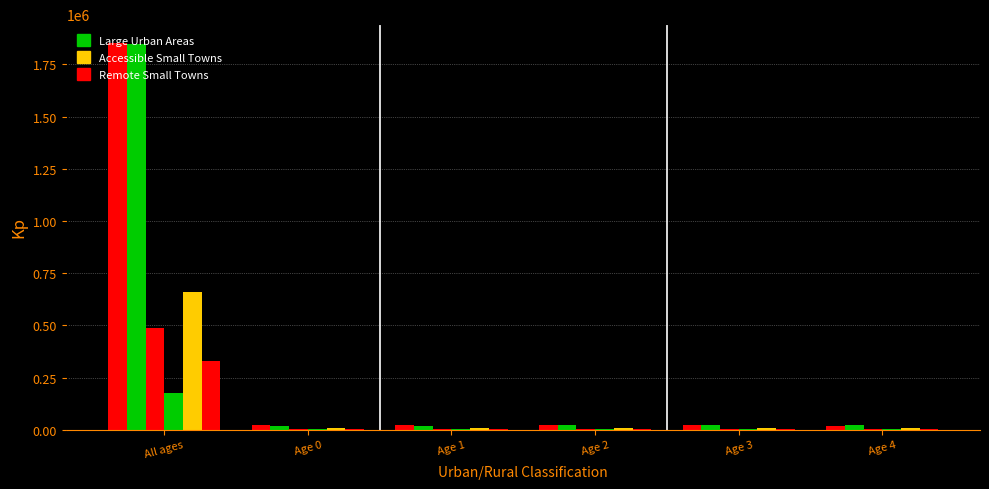

Reading left to right, extract all data points from this chart.

Large Urban Areas: All ages=1850267	Age 0=20862	Age 1=20909	Age 2=21197	Age 3=21243	Age 4=19326
Other Urban Areas: All ages=1847406	Age 0=19744	Age 1=20247	Age 2=21080	Age 3=21597	Age 4=21021
Accessible Small Towns: All ages=486371	Age 0=4866	Age 1=4986	Age 2=5301	Age 3=5635	Age 4=5375
Remote Small Towns: All ages=176050	Age 0=1657	Age 1=1777	Age 2=1920	Age 3=1833	Age 4=1863
Accessible Rural: All ages=659798	Age 0=6480	Age 1=6759	Age 2=6843	Age 3=7499	Age 4=7382
Remote Rural: All ages=327708	Age 0=2688	Age 1=2774	Age 2=2887	Age 3=3200	Age 4=3279